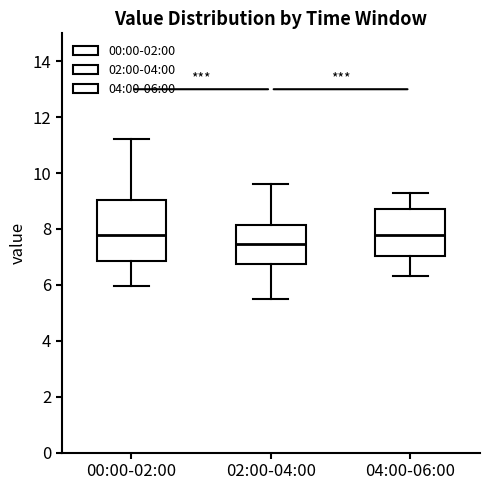

Reading left to right, transcribe this box plot: for each box, give where its median line is, the range the box spans, and where its two whiskers end, as read against the y-axis. The values are not printed on the chart, so give them approximately, as read against the axis.

00:00-02:00: median 7.8, box 6.8 to 9.0, whiskers 6.0 to 11.2
02:00-04:00: median 7.4, box 6.8 to 8.2, whiskers 5.6 to 9.6
04:00-06:00: median 7.8, box 7.0 to 8.8, whiskers 6.4 to 9.4